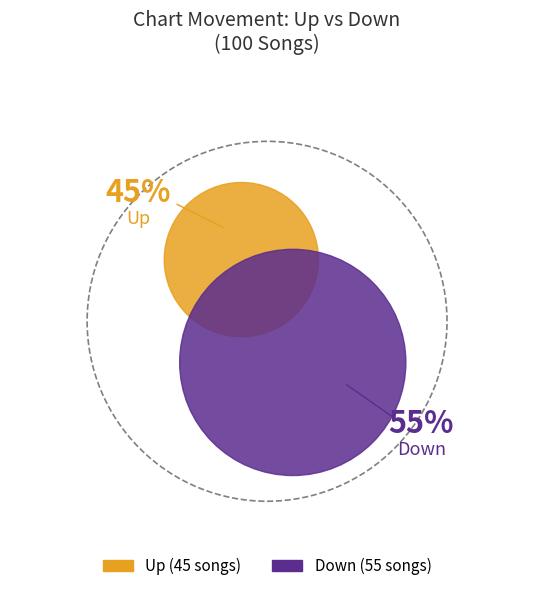

Approximately how many times larger is the value at down compared to up?

1.2